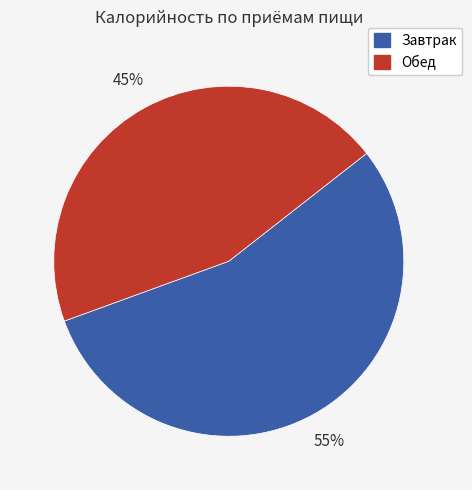

To the nearest percent, what is the average slice percentage?

50%